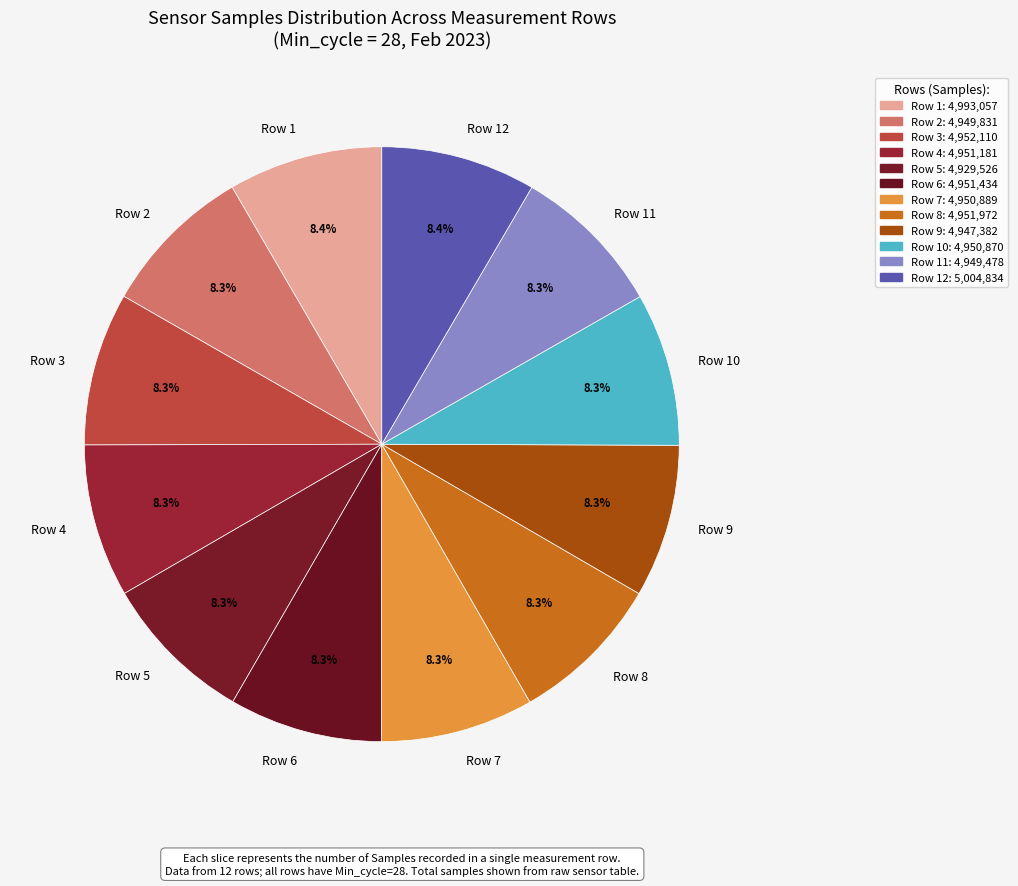

What is the total percentage of Row 1 and Row 9?

16.7%